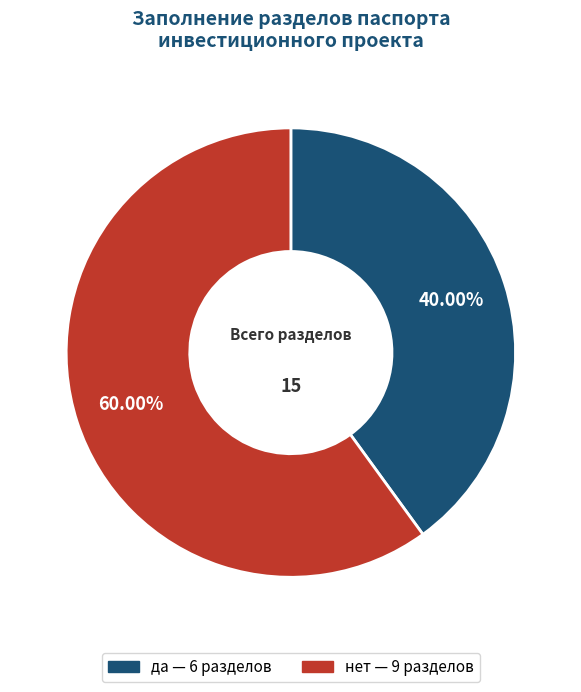

Which slice is the largest?

нет